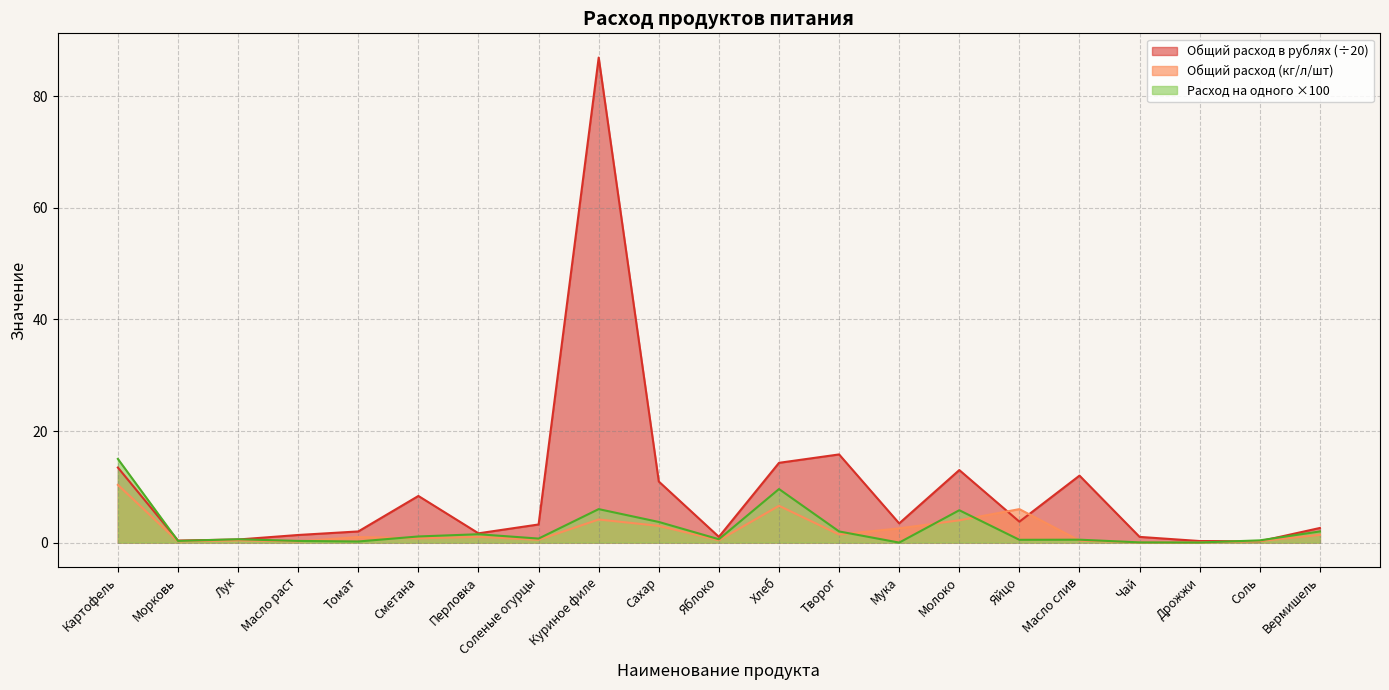

Which category has the lowest value across all series?

Мука